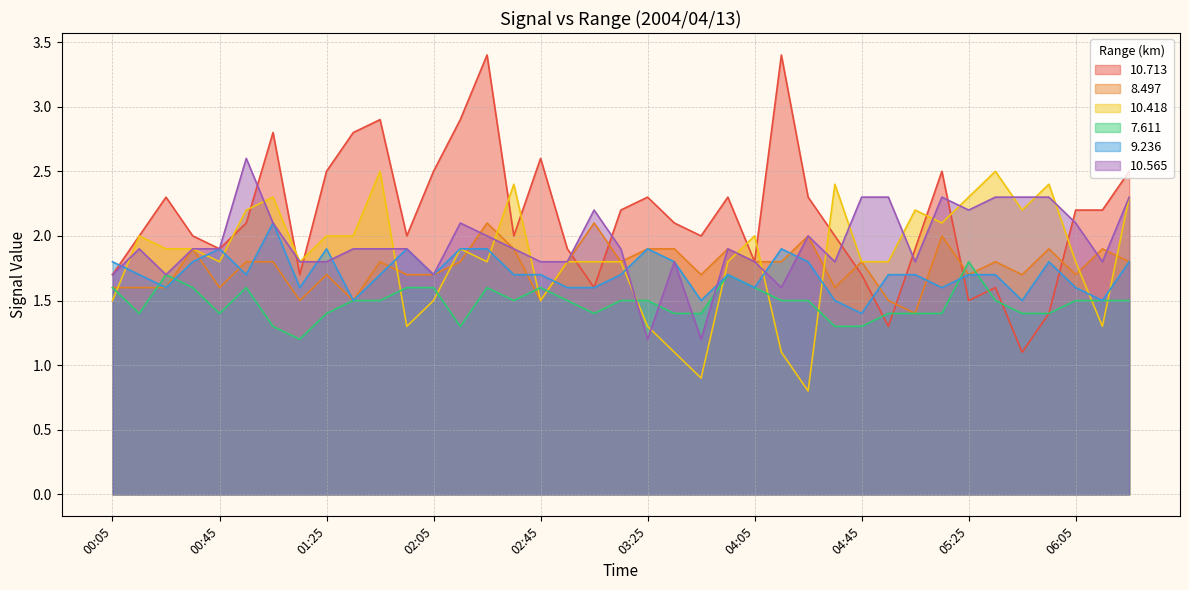

What is the spread (max minus min) of values at 00:15?

0.6